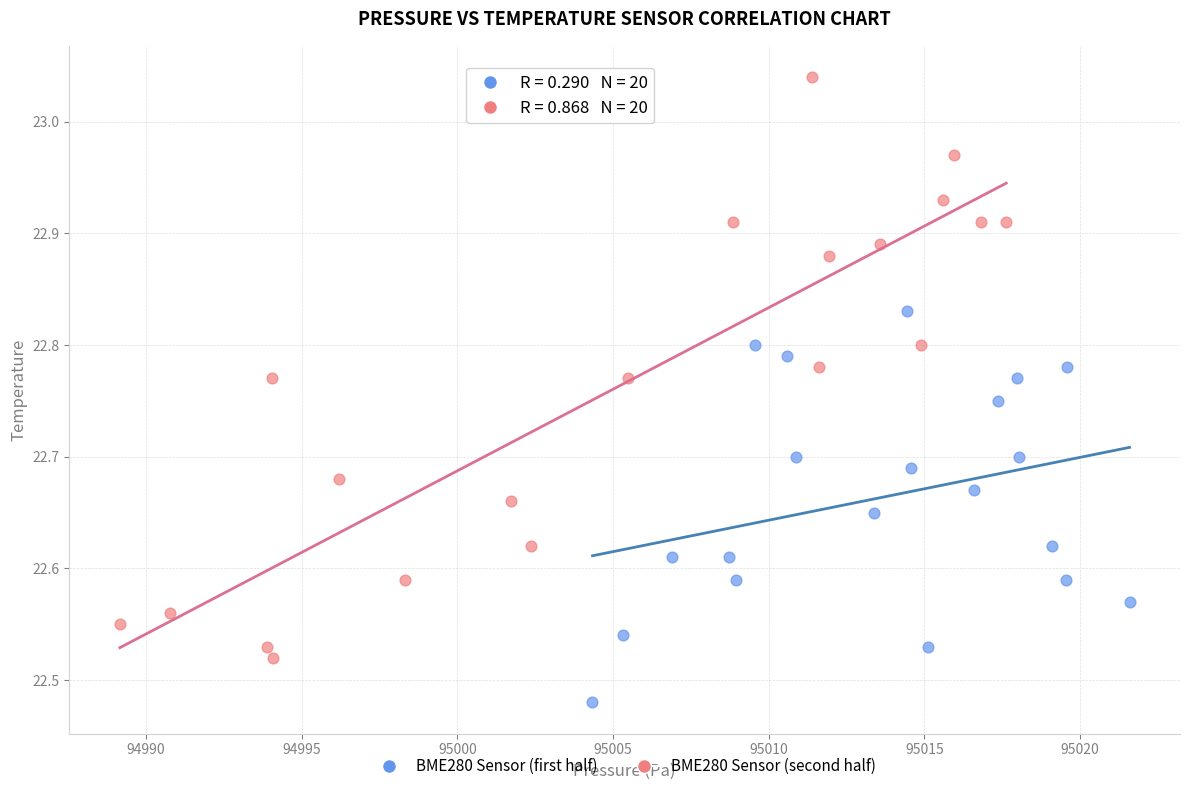

Which series reaches the minimum Y coordinate?

BME280 Sensor (first half)